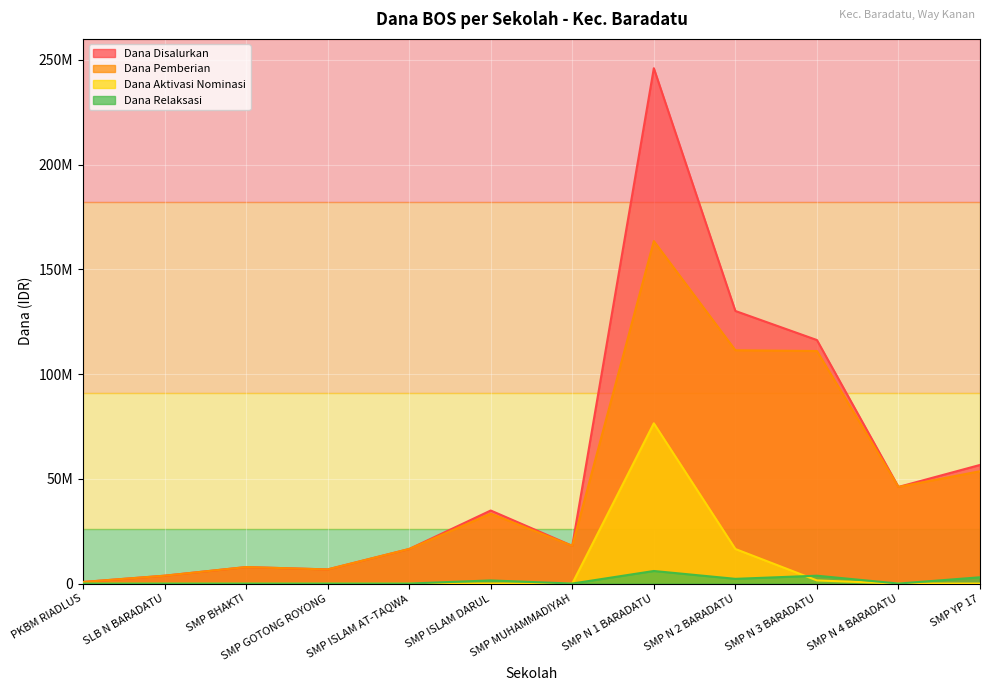

Rank the series at SMP MUHAMMADIYAH from lowest to highest value.

Dana Aktivasi Nominasi, Dana Relaksasi, Dana Disalurkan, Dana Pemberian